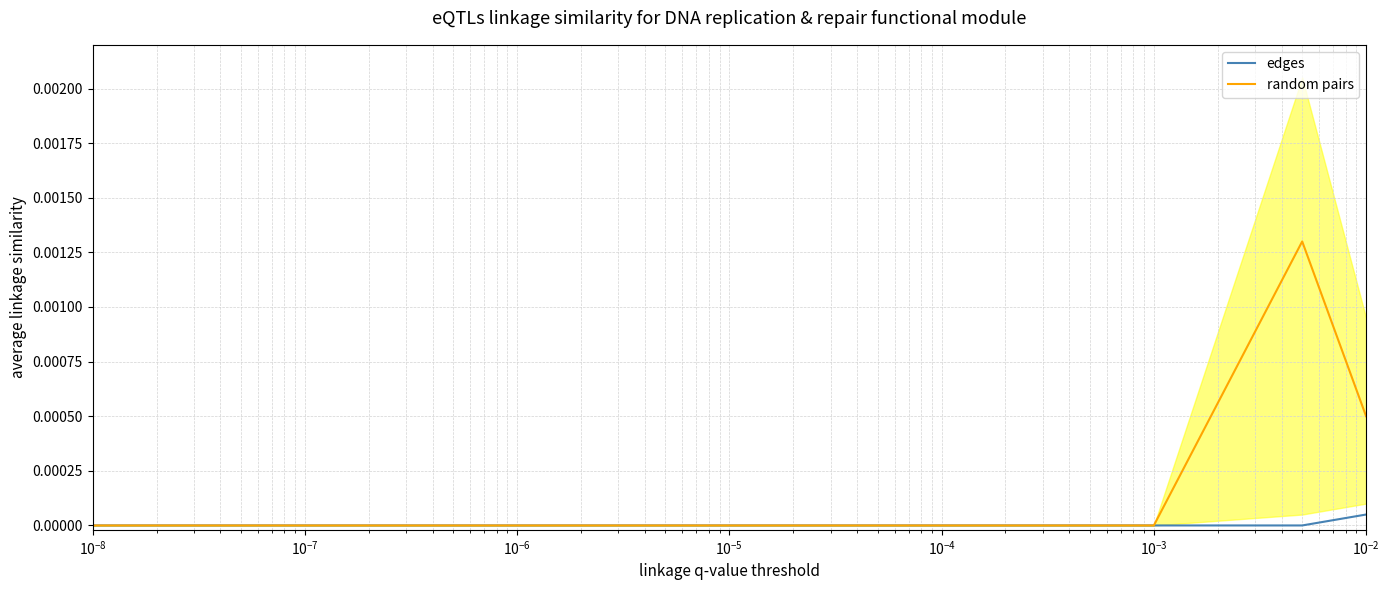

True or false: edges and random pairs cross at least once.

False